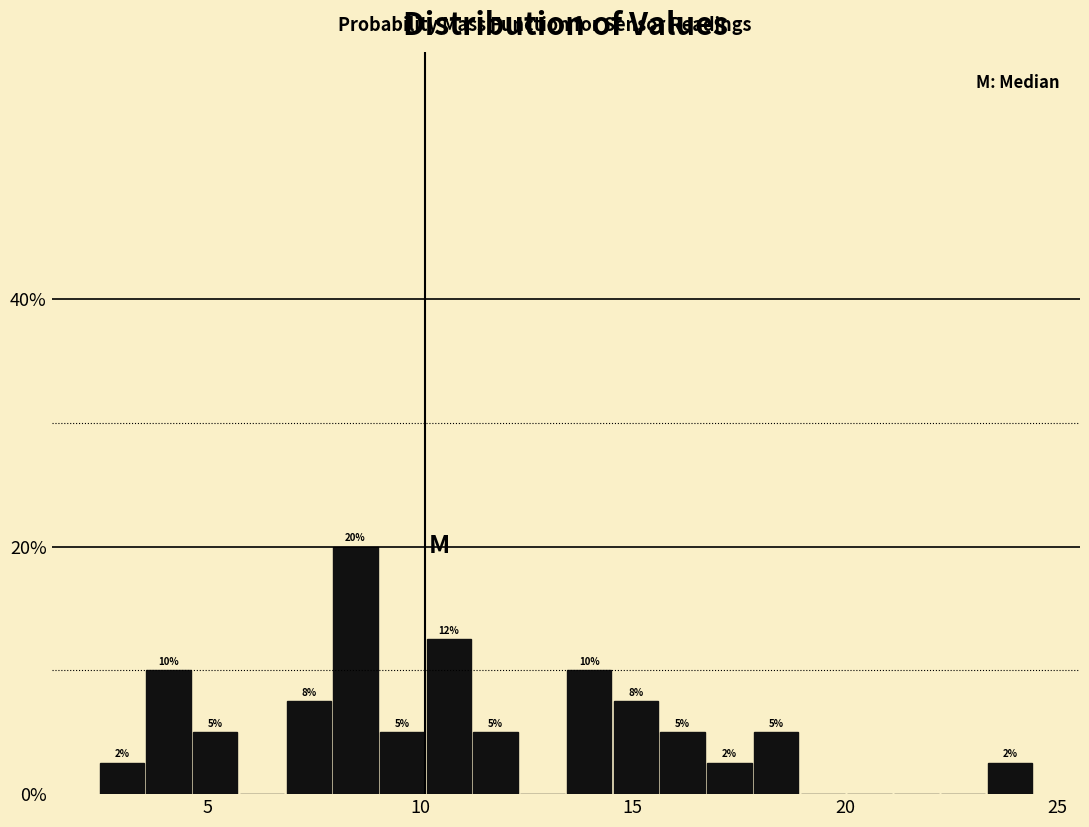

Around what value on the x-axis is the tallest bar? Give the approximate position of its centre, as read against the axis.

8.5